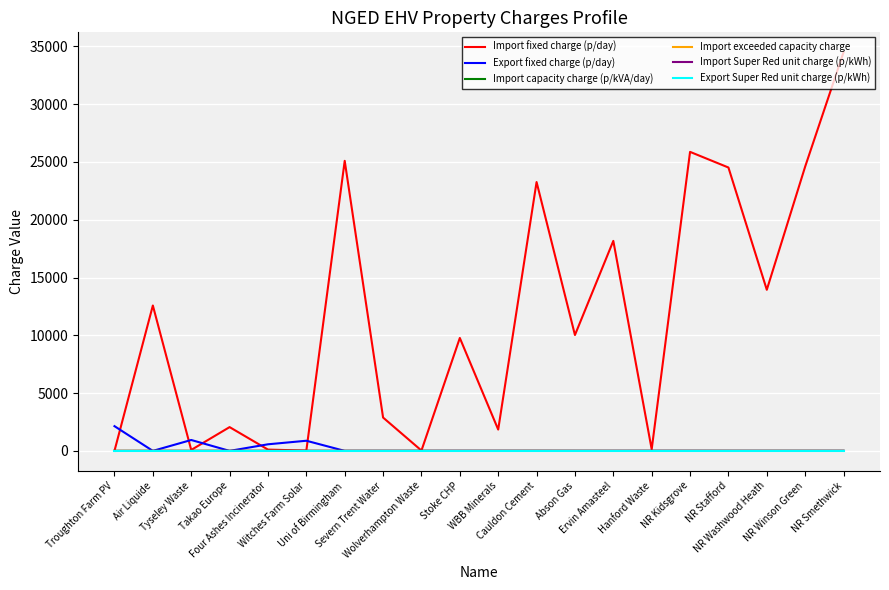

Reading right to left, what are all the values shown in this chart?

Import fixed charge (p/day): 34493.0	24601.7	13940.1	24520.7	25874.1	137.7	18171.0	10026.1	23264.0	1845.6	9770.6	30.7	2883.9	25097.3	24.8	112.2	2057.6	82.3	12579.9	5.1
Export fixed charge (p/day): 0.0	0.0	0.0	0.0	0.0	0.0	0.0	0.0	0.0	0.0	0.0	0.0	0.0	0.0	877.5	570.1	0.0	942.6	0.0	2139.5
Import capacity charge (p/kVA/day): 0.7	1.6	1.2	1.0	1.3	0.7	0.6	0.9	2.0	0.9	0.7	0.6	1.0	1.4	1.2	0.6	1.8	0.6	1.8	0.6
Import exceeded capacity charge: 0.7	1.6	1.2	1.0	1.3	0.7	0.6	0.9	2.0	0.9	0.7	0.6	1.0	1.4	1.2	0.6	1.8	0.6	1.8	0.6
Import Super Red unit charge (p/kWh): 0.0	0.0	0.0	0.0	1.4	1.5	0.0	0.0	1.5	1.5	1.5	0.0	0.0	0.0	5.2	0.0	0.0	0.0	0.0	0.0
Export Super Red unit charge (p/kWh): 0.0	0.0	0.0	0.0	0.0	0.0	0.0	0.0	0.0	0.0	0.0	0.0	0.0	0.0	0.0	0.0	0.0	0.0	0.0	0.0